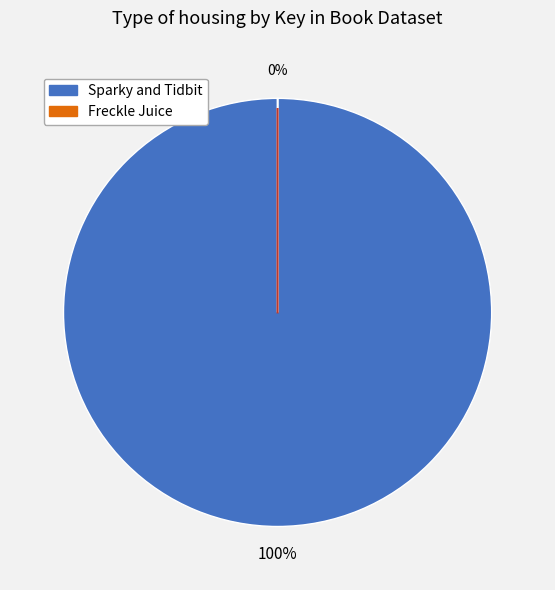

What is the largest slice in the pie chart?

Sparky and Tidbit